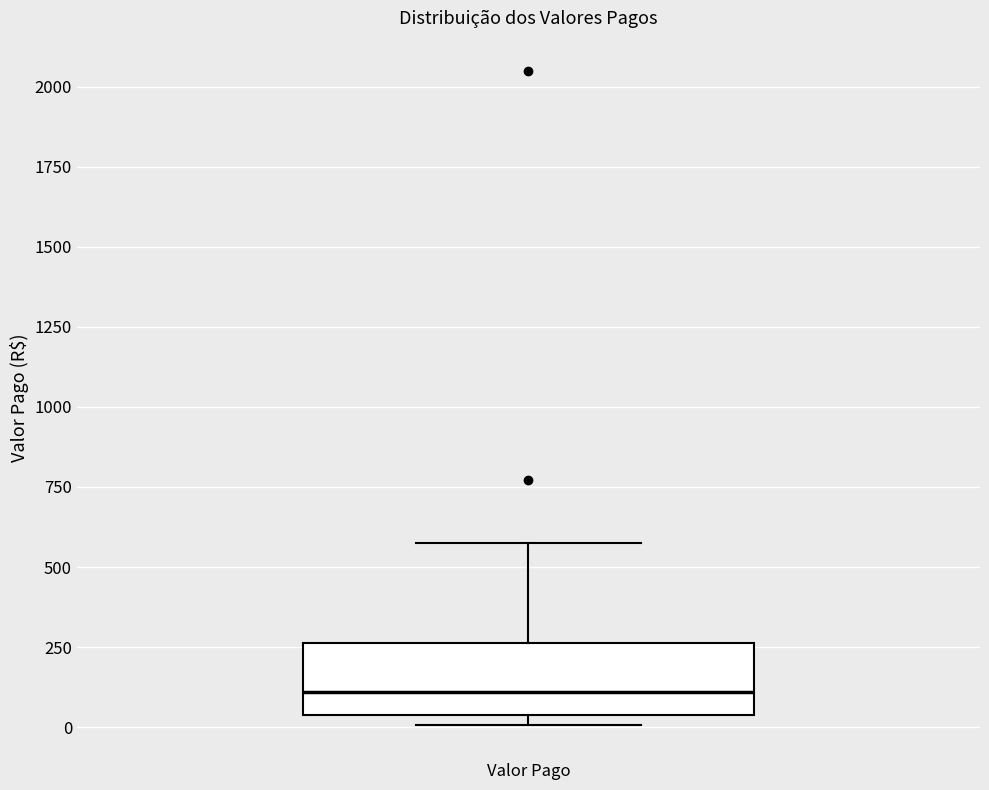

Read this box plot against the y-axis: the position of the median line, the range covered by the box, and the ends of both whiskers. The values are not printed on the chart, so give them approximately, as read against the axis.

median 100, box 50 to 250, whiskers 0 to 600